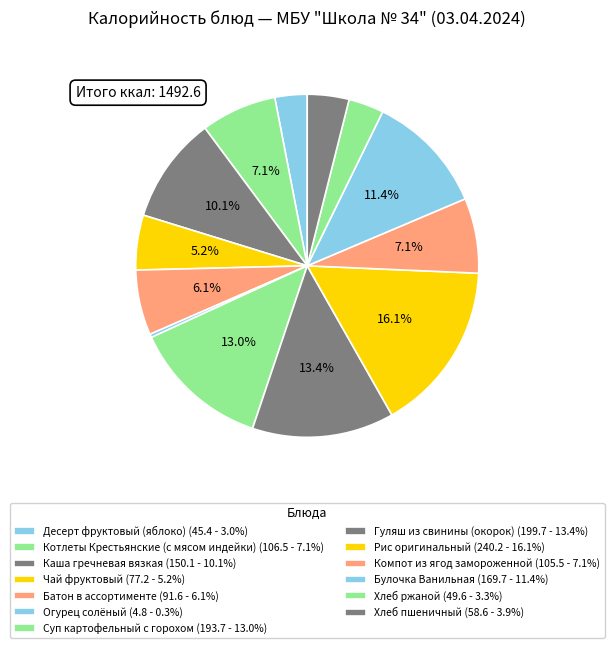

How many segments does this pie chart have?

13